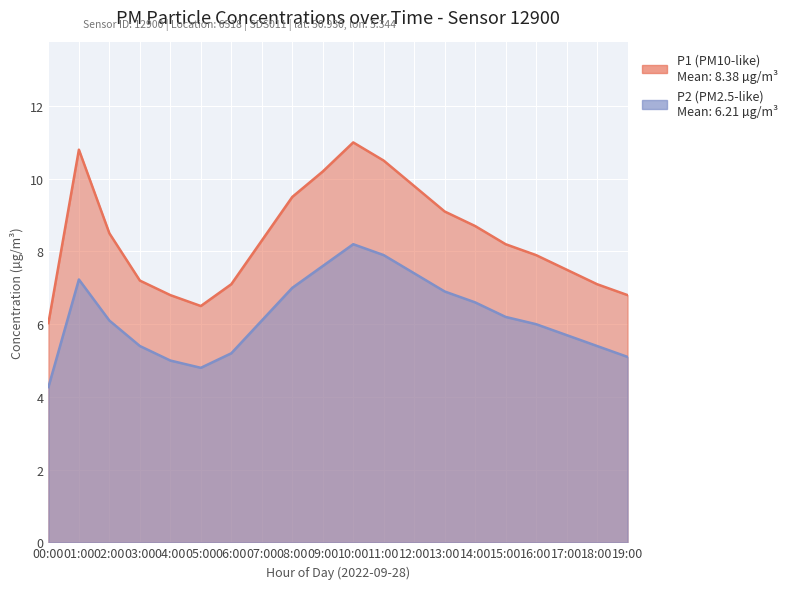

What position from the left is 01:00?

2